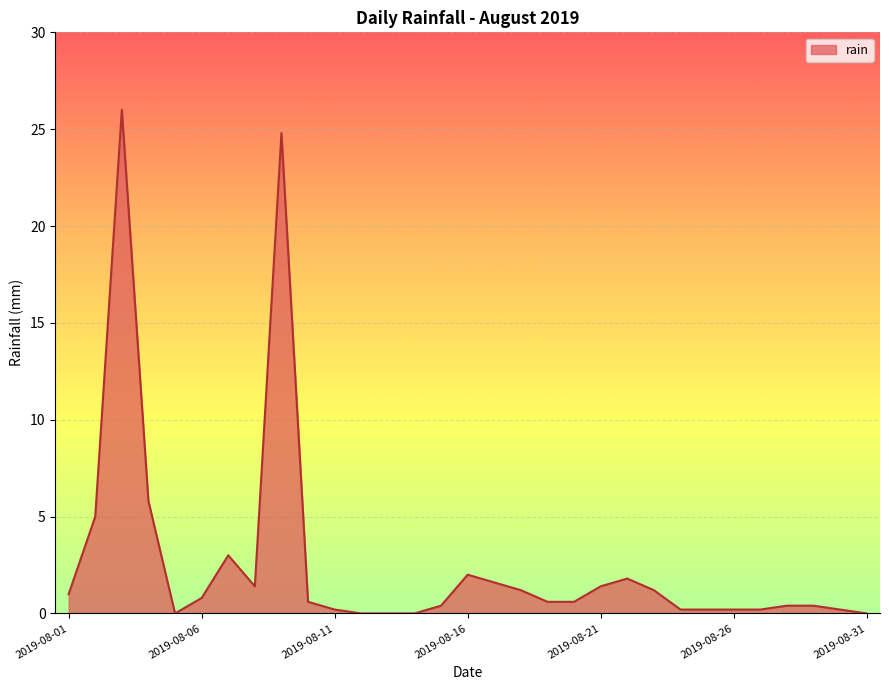

What is the greatest value displayed?

26.0